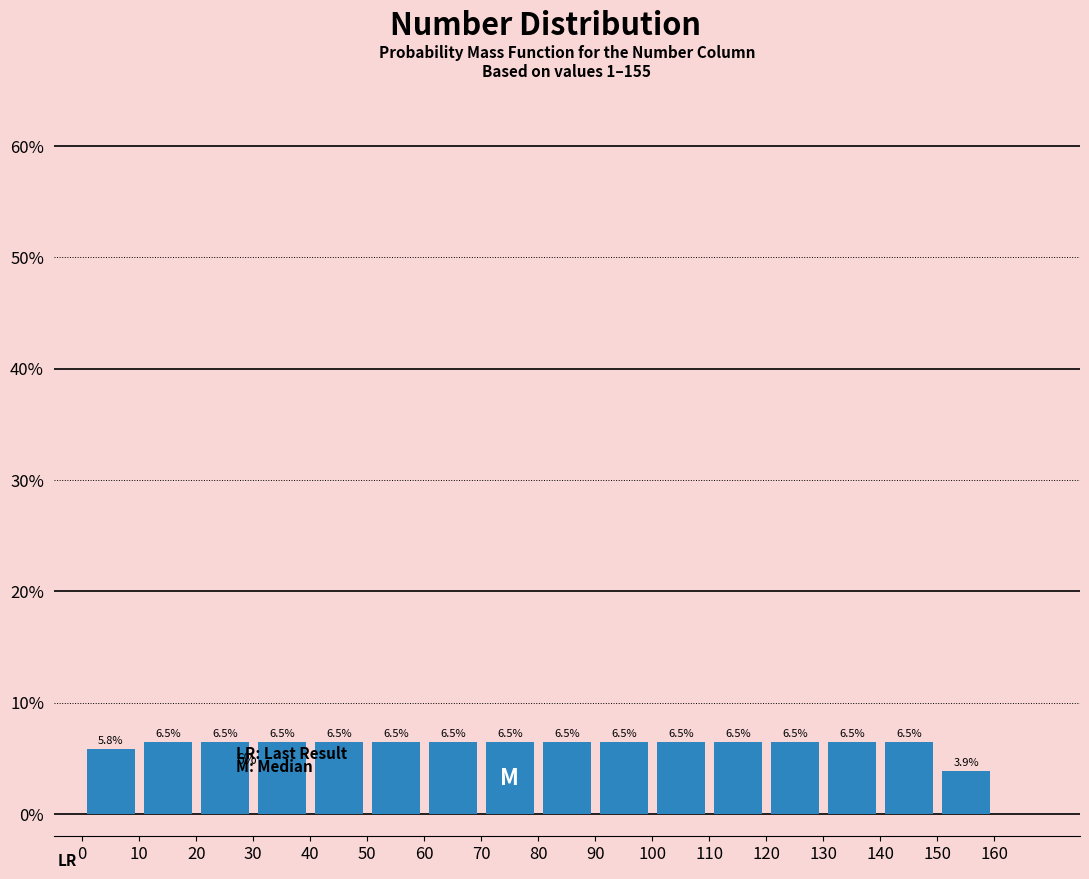

Reading left to right, list every bar in this chart as the range it spans on the x-axis followed by its height.

0 to 10: 5.8
10 to 20: 6.5
20 to 30: 6.5
30 to 40: 6.5
40 to 50: 6.5
50 to 60: 6.5
60 to 70: 6.5
70 to 80: 6.5
80 to 90: 6.5
90 to 100: 6.5
100 to 110: 6.5
110 to 120: 6.5
120 to 130: 6.5
130 to 140: 6.5
140 to 150: 6.5
150 to 160: 3.9